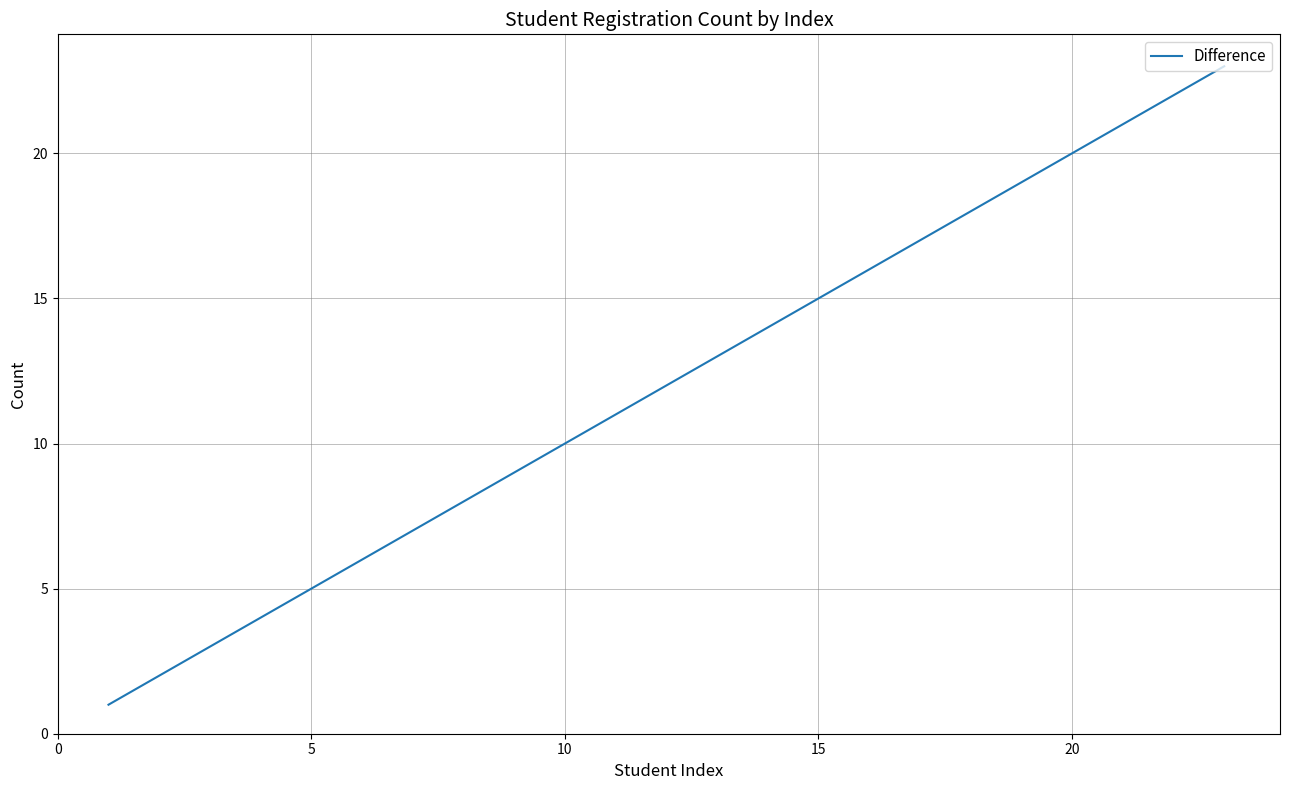

What is the maximum value shown in the chart?

23